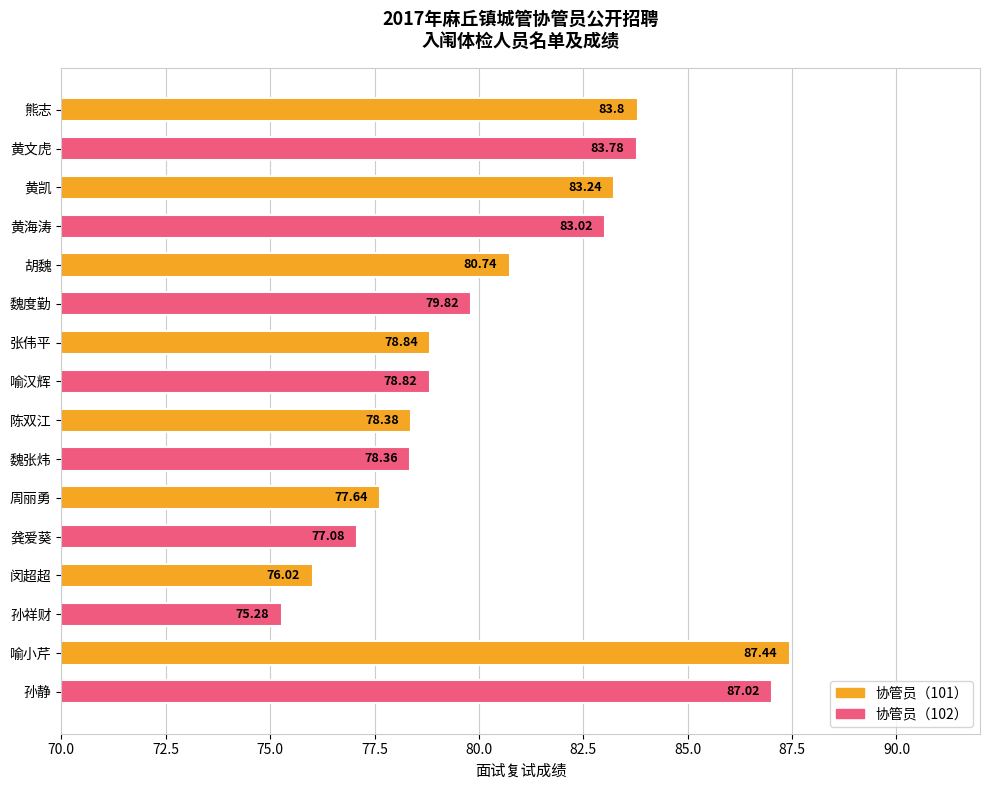

Where is the data nearest to the value 81?

胡魏